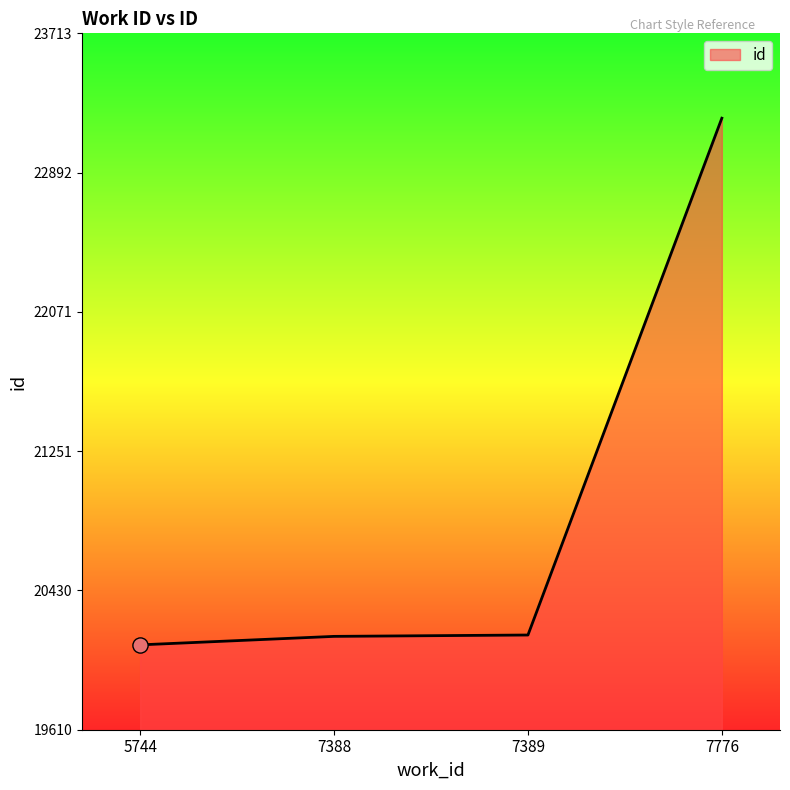

What is the change in value from 7388 to 7389?

+8